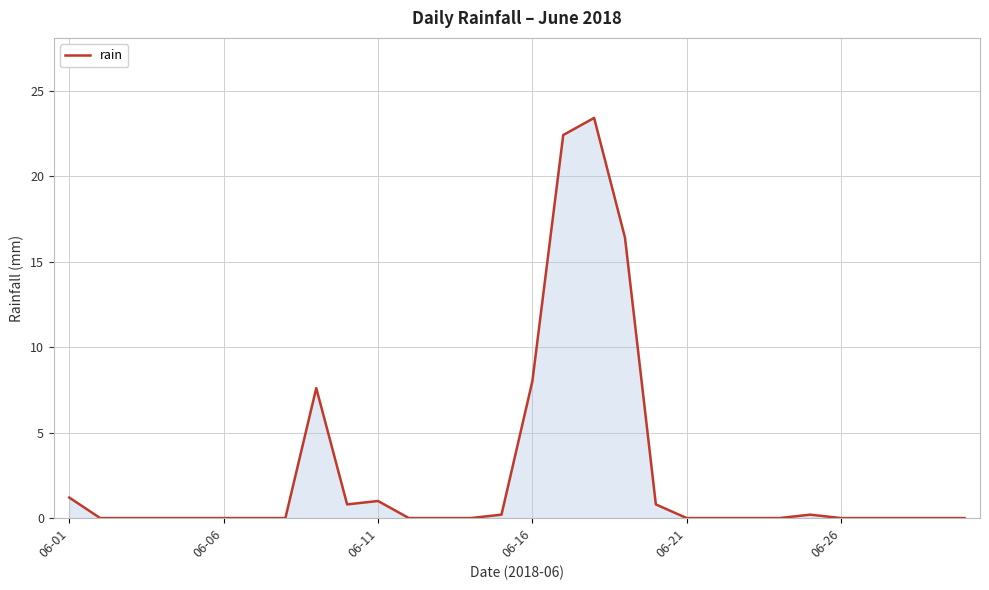

Does the chart have visible grid lines?

Yes